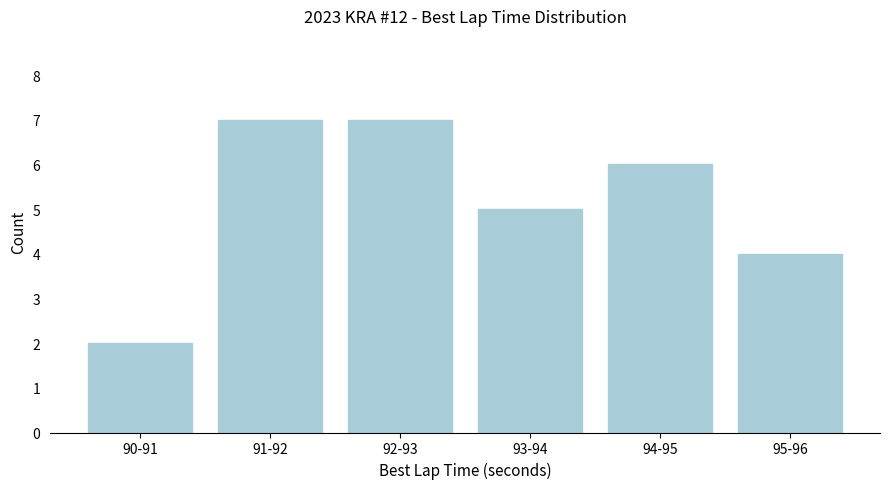

Reading left to right, extract all data points from this chart.

2	7	7	5	6	4